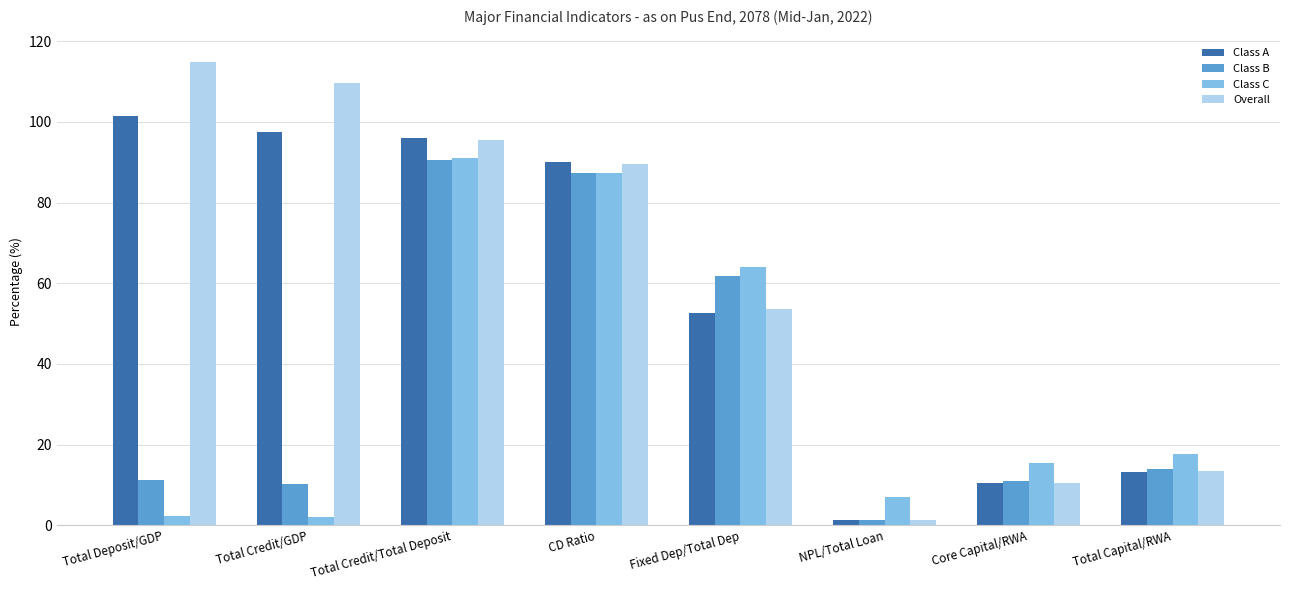

What is the total value across all series at Total Credit/Total Deposit?

373.2